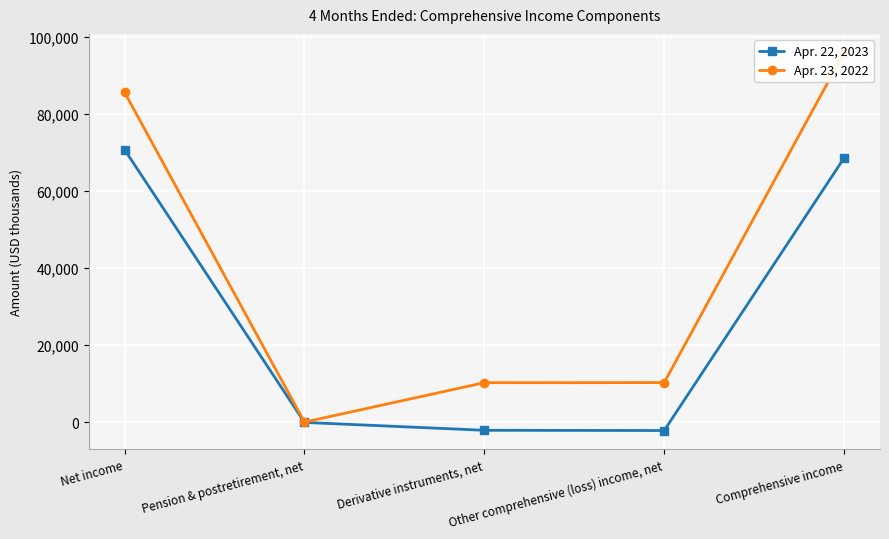

True or false: Apr. 22, 2023 and Apr. 23, 2022 cross at least once.

False